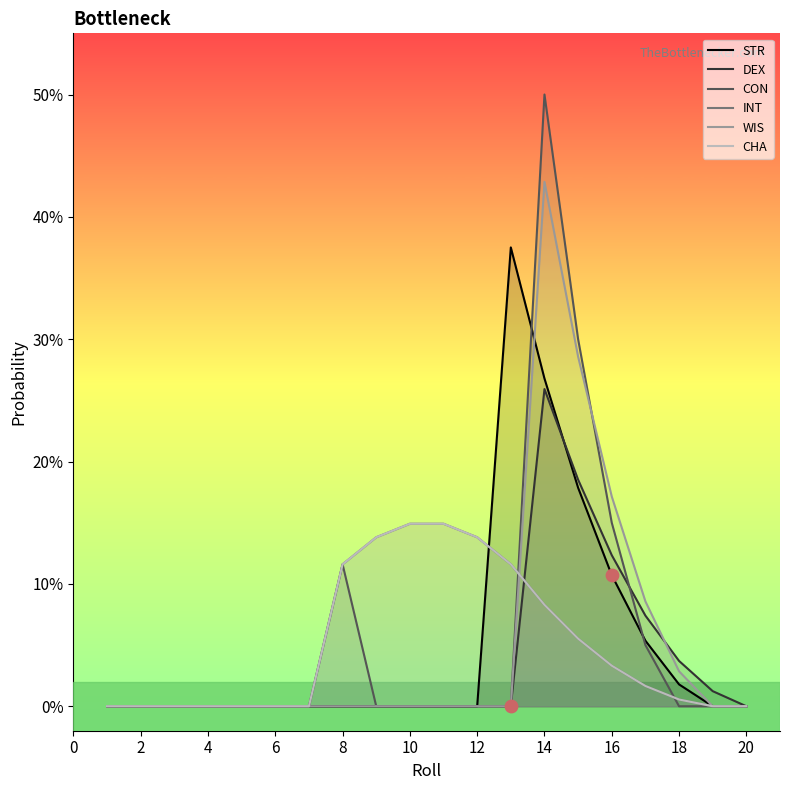

Is the value of CON at 0 greater than the value of DEX at 15?

No